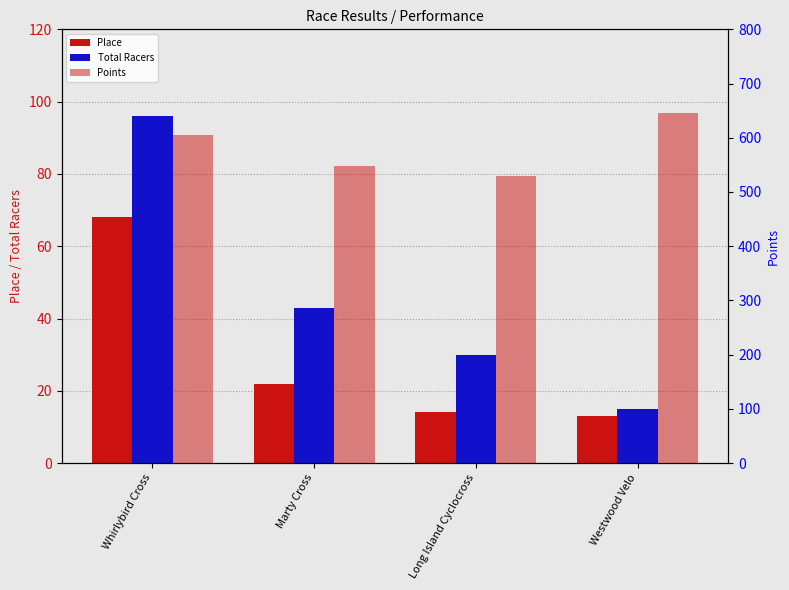

Which category has the highest value in the Total Racers series?

Whirlybird Cross